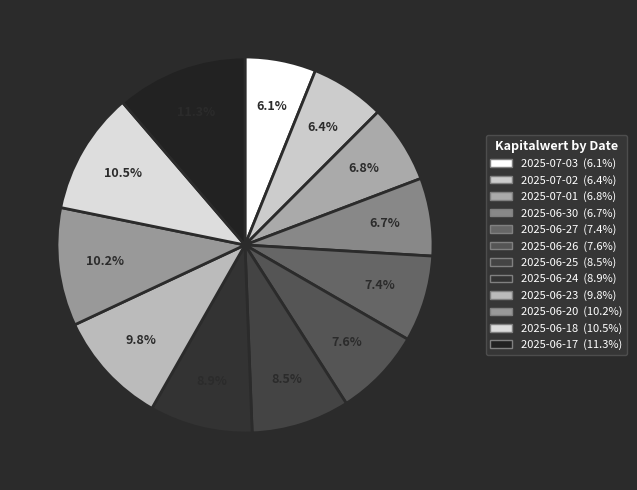

How many slices are in this pie chart?

12